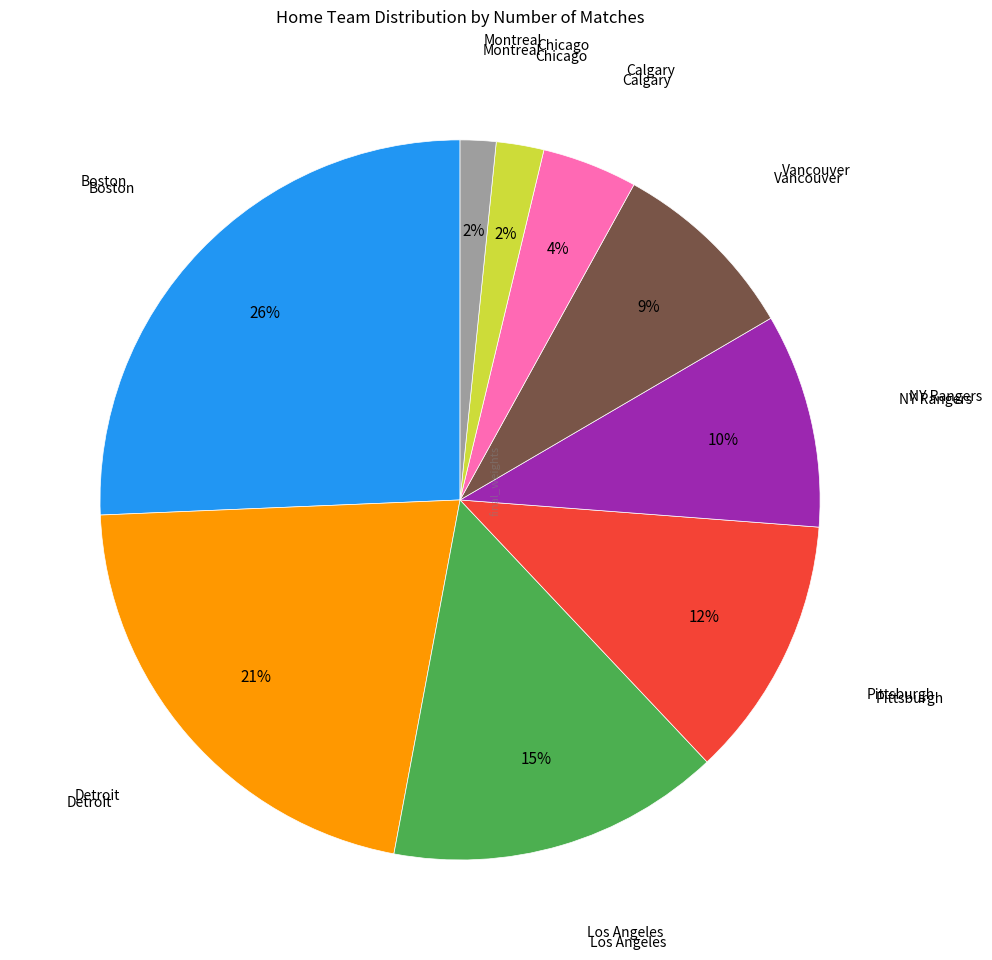

To the nearest percent, what is the difference between the largest and smallest slice percentages?

24%